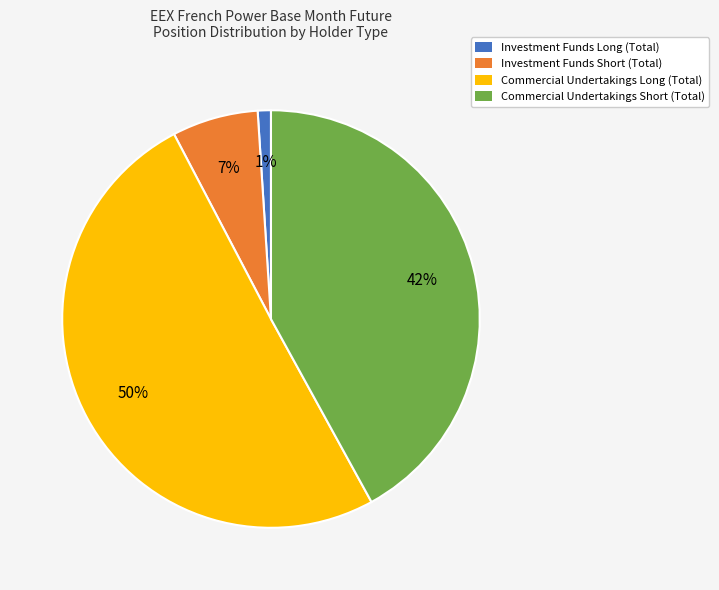

To the nearest percent, what is the difference between the largest and smallest slice percentages?

49%